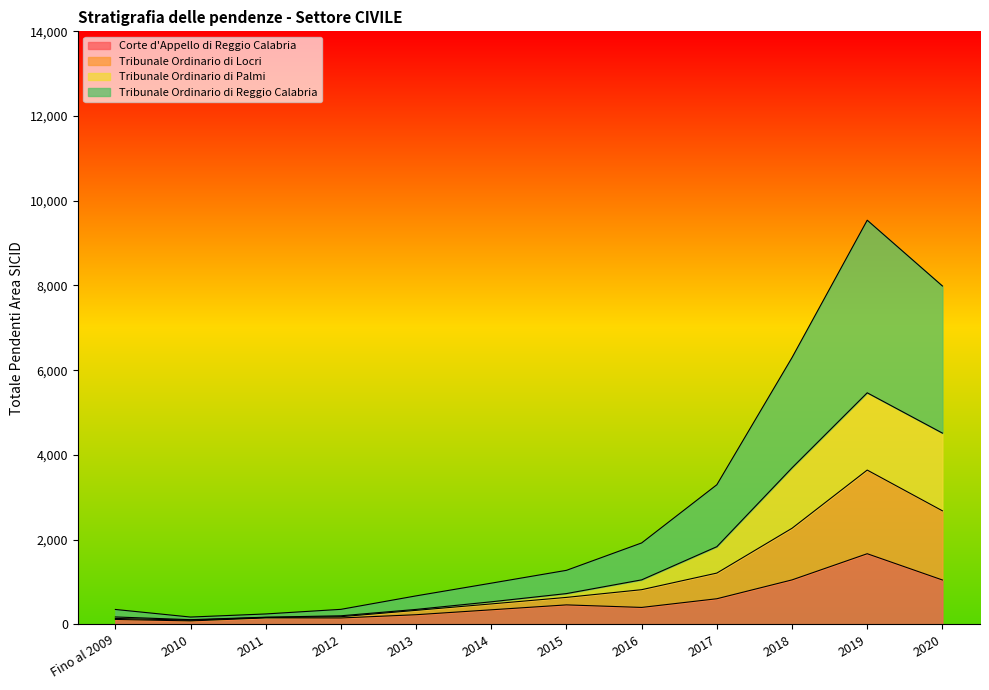

What is the difference between the highest and lowest values at 2017?

2692